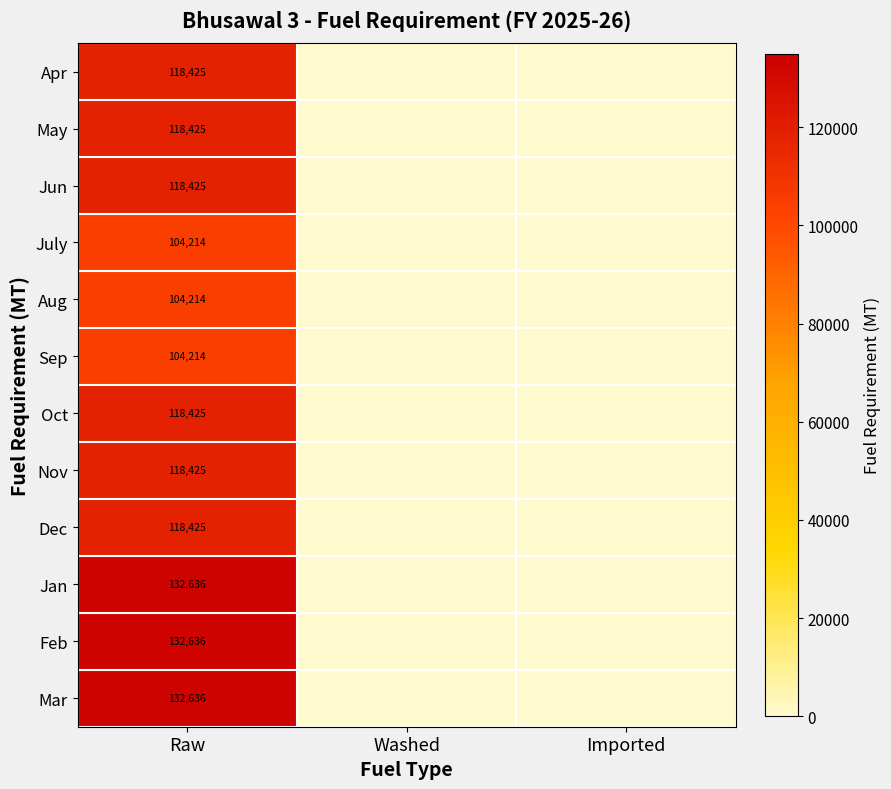

True or false: Mar has a value of 132636 at Raw.

True